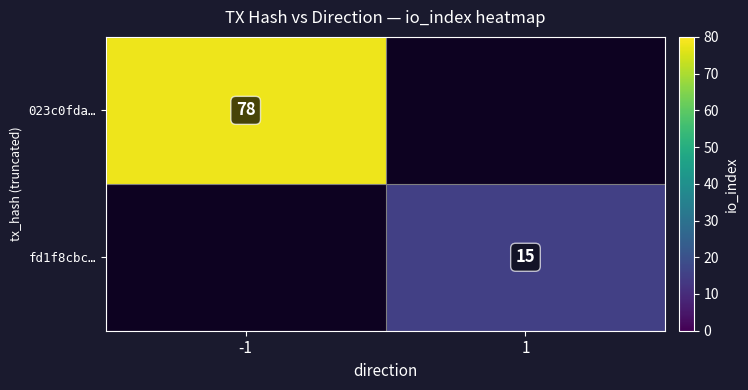

Is the value of 023c0fda… at -1 greater than the value of fd1f8cbc… at 1?

Yes